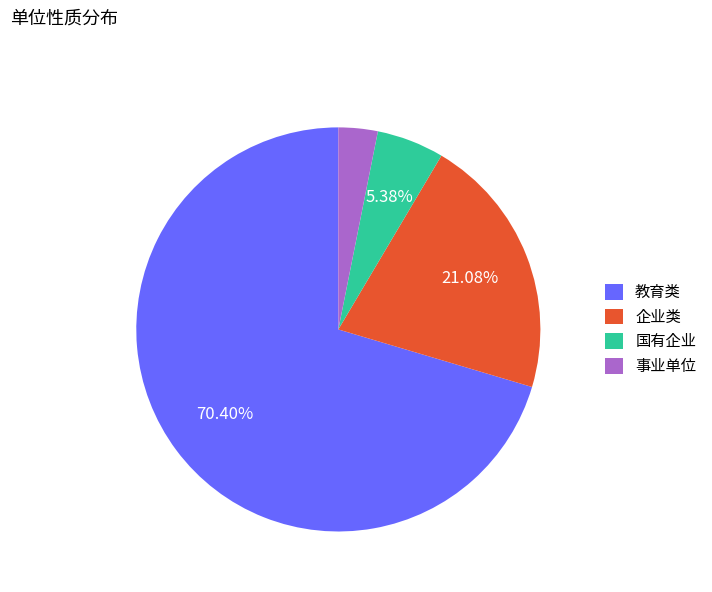

Between 企业类 and 教育类, which is larger?

教育类